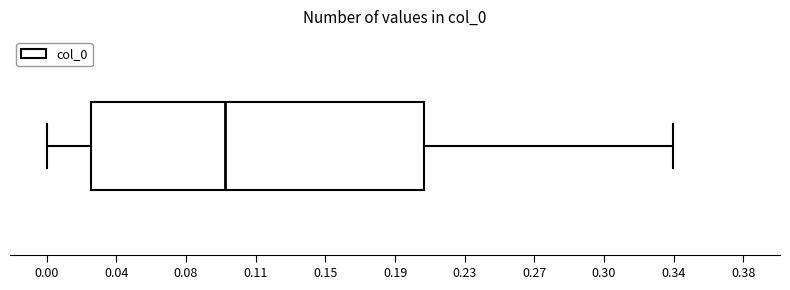

Read this box plot against the x-axis: the position of the median line, the range covered by the box, and the ends of both whiskers. The values are not printed on the chart, so give them approximately, as read against the axis.

median 0.095, box 0.025 to 0.205, whiskers 0.000 to 0.340